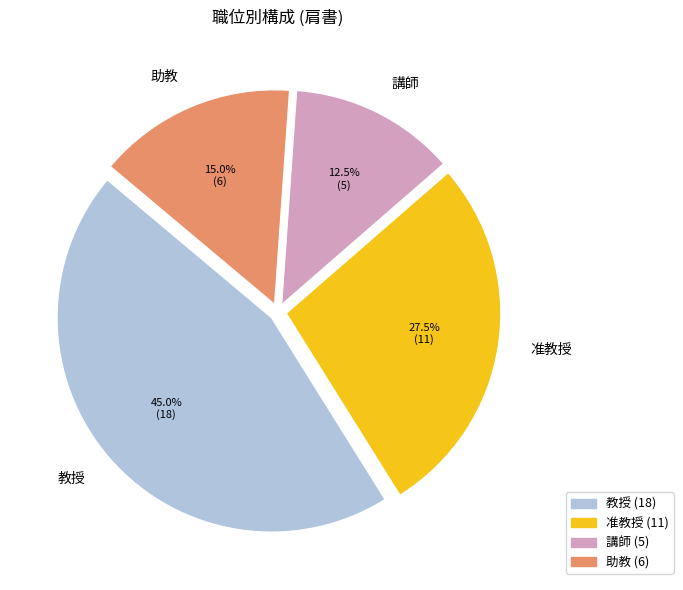

How much of the chart is everything except 教授?

55.0%